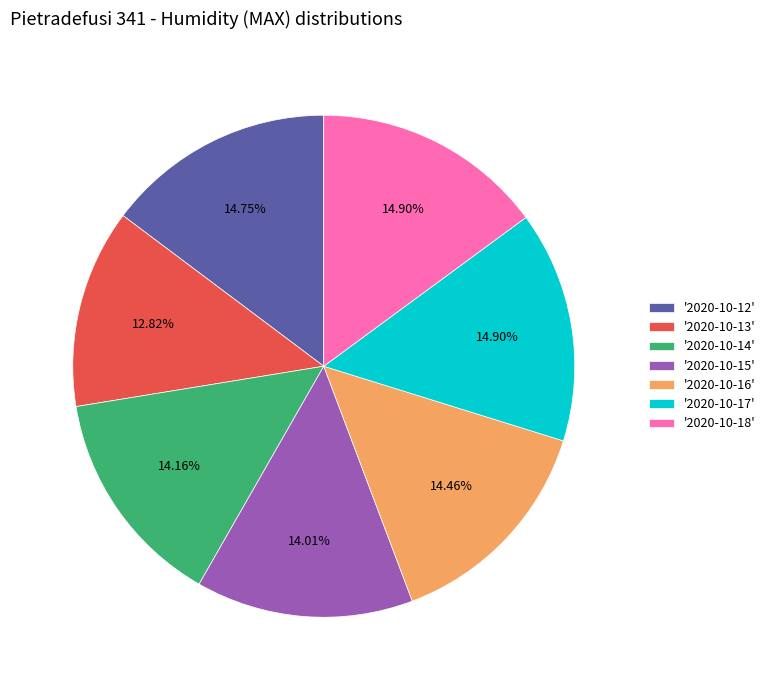

How many slices are in this pie chart?

7